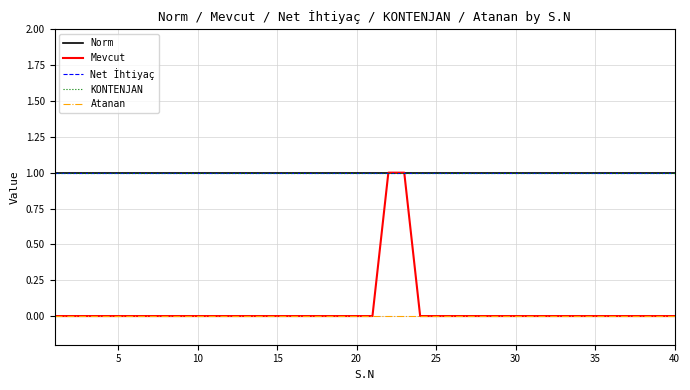

Does the chart display data point markers on the line(s)?

No